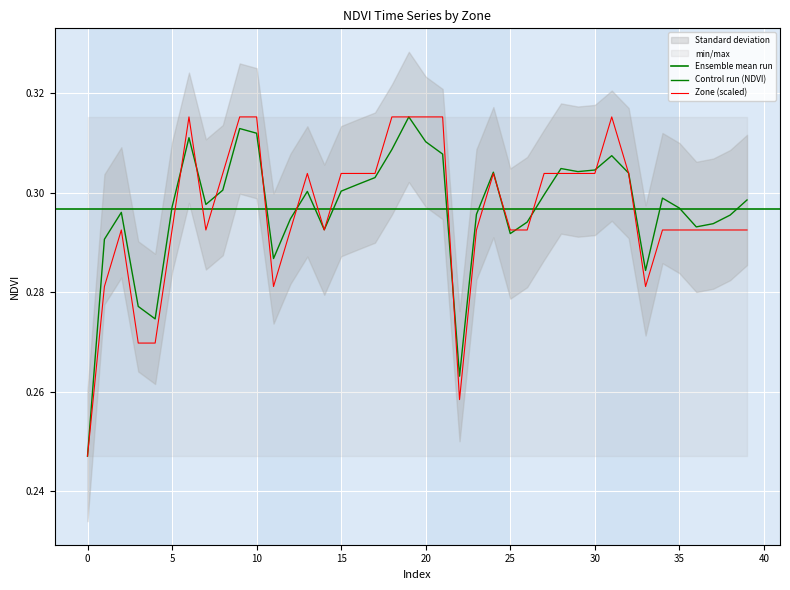

The value of Zone at 12 is 0.3. True or false?

True